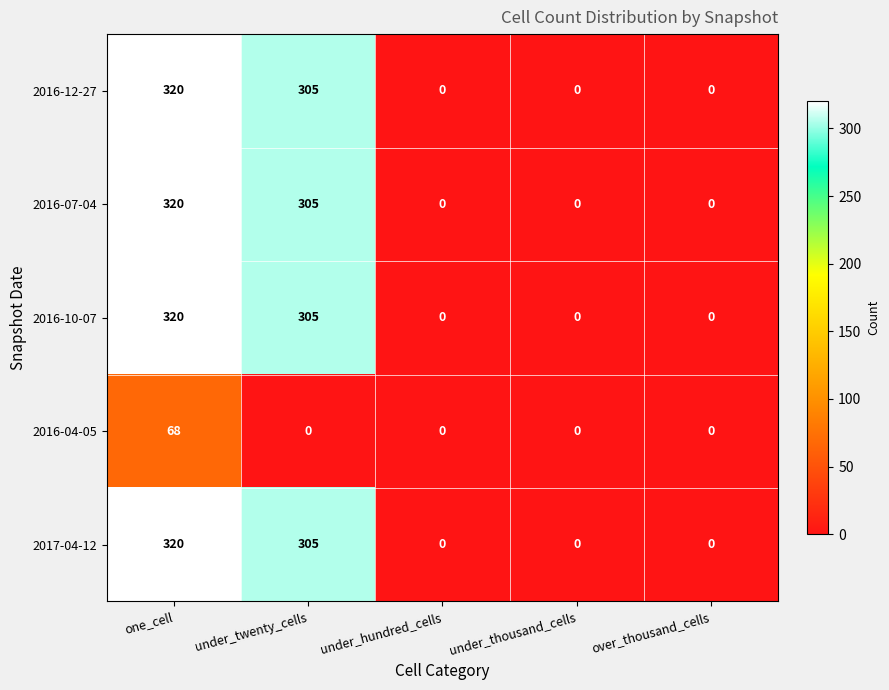

The 2016-12-27 series shows 0 at over_thousand_cells. True or false?

True